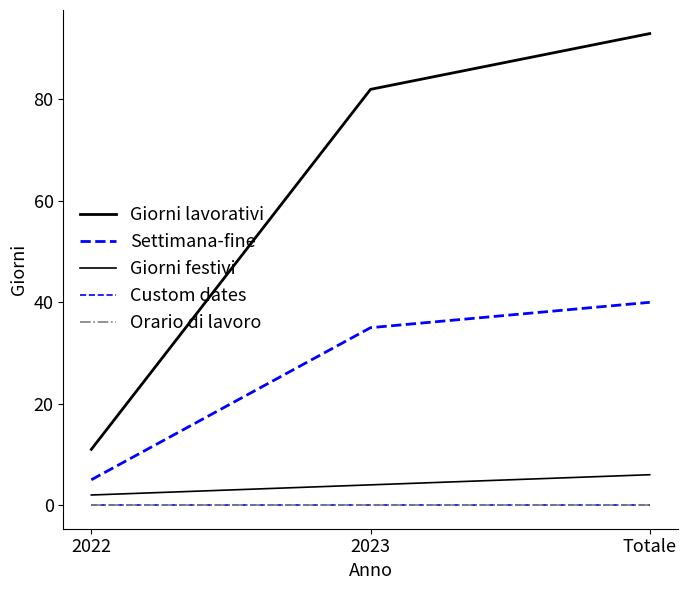

Which label corresponds to the largest value in the chart?

Totale